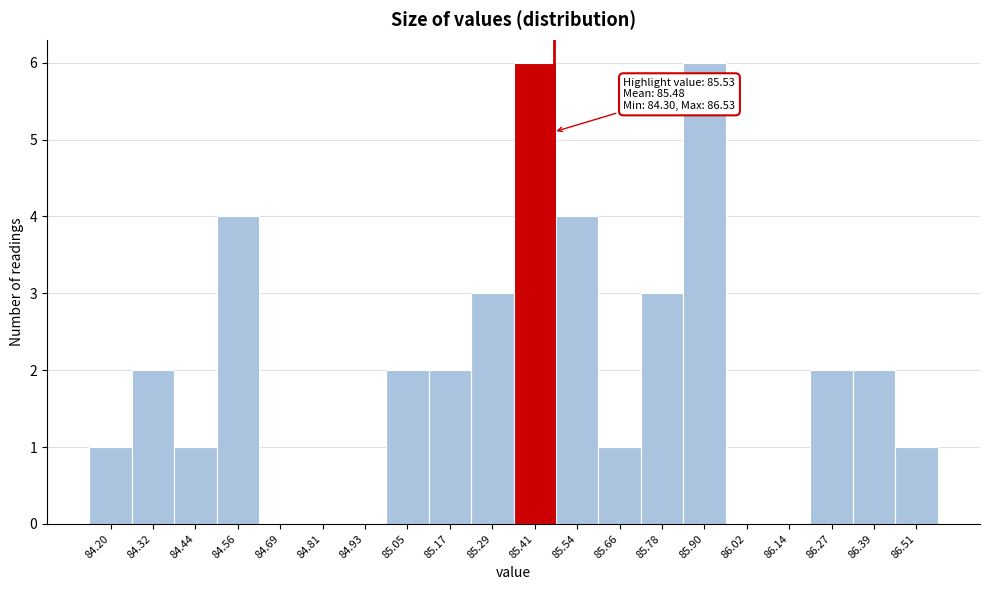

Reading left to right, extract all data points from this chart.

84.20=1	84.32=2	84.44=1	84.56=4	84.69=0	84.81=0	84.93=0	85.05=2	85.17=2	85.29=3	85.41=6	85.54=4	85.66=1	85.78=3	85.90=6	86.02=0	86.14=0	86.27=2	86.39=2	86.51=1